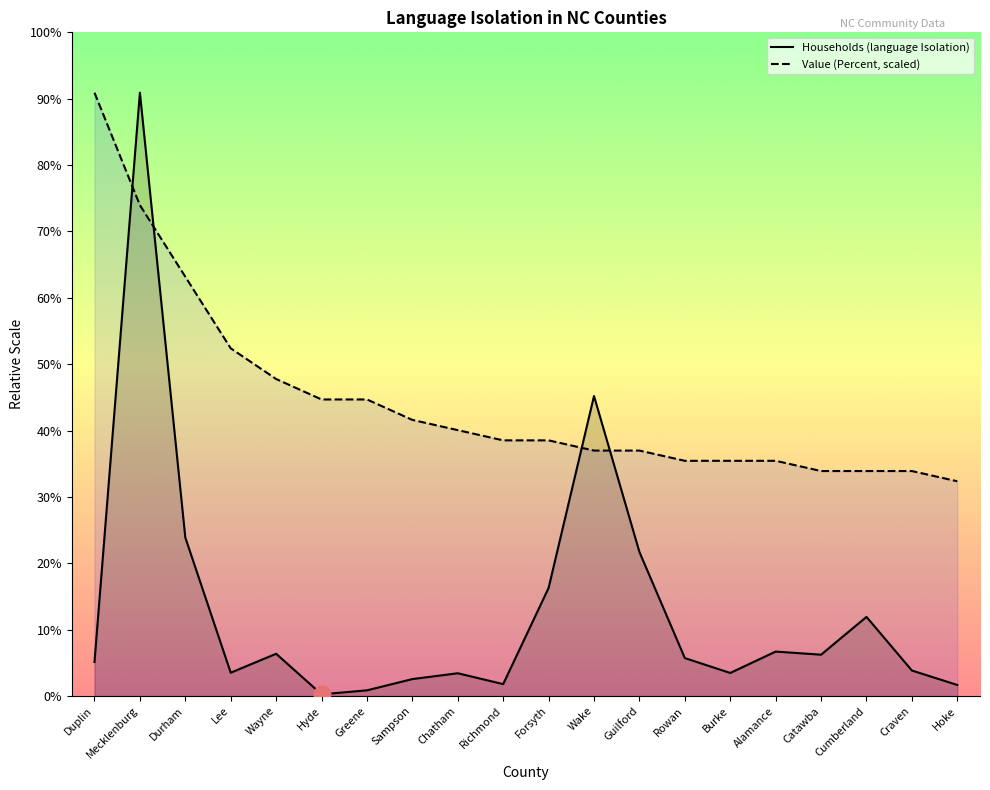

At how many categories does at least one series exceed 12108?

3